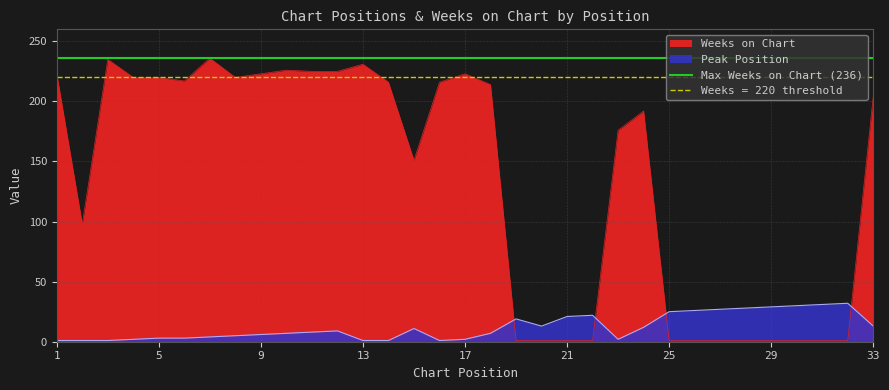

How many categories are shown in the chart?

33